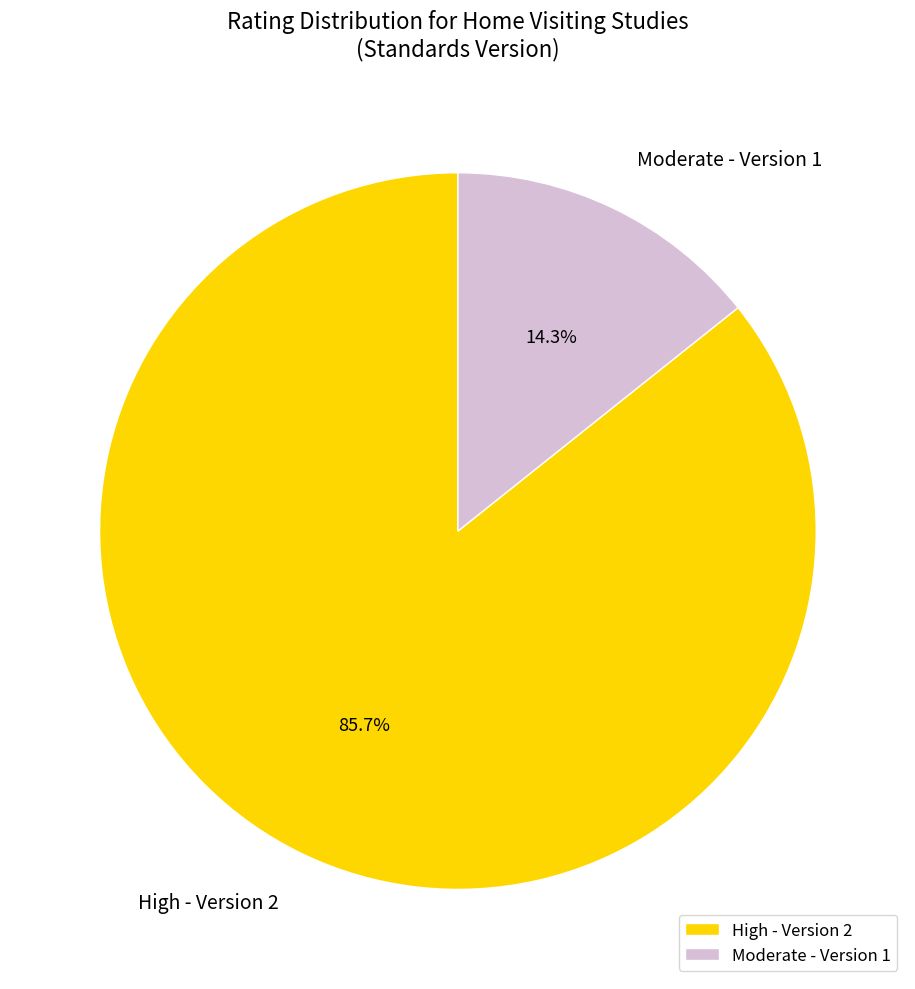

How many segments does this pie chart have?

2